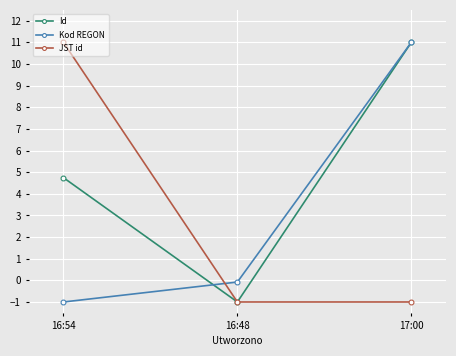

What is the highest value of the Id series?

11.0